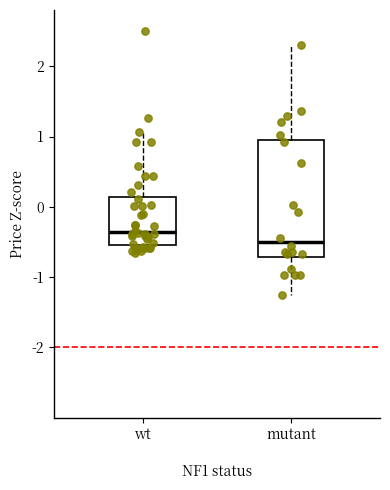

Where does the lower whisker of the box for mutant end on the y-axis? The values are not printed on the chart, so give them approximately, as read against the axis.

-1.3